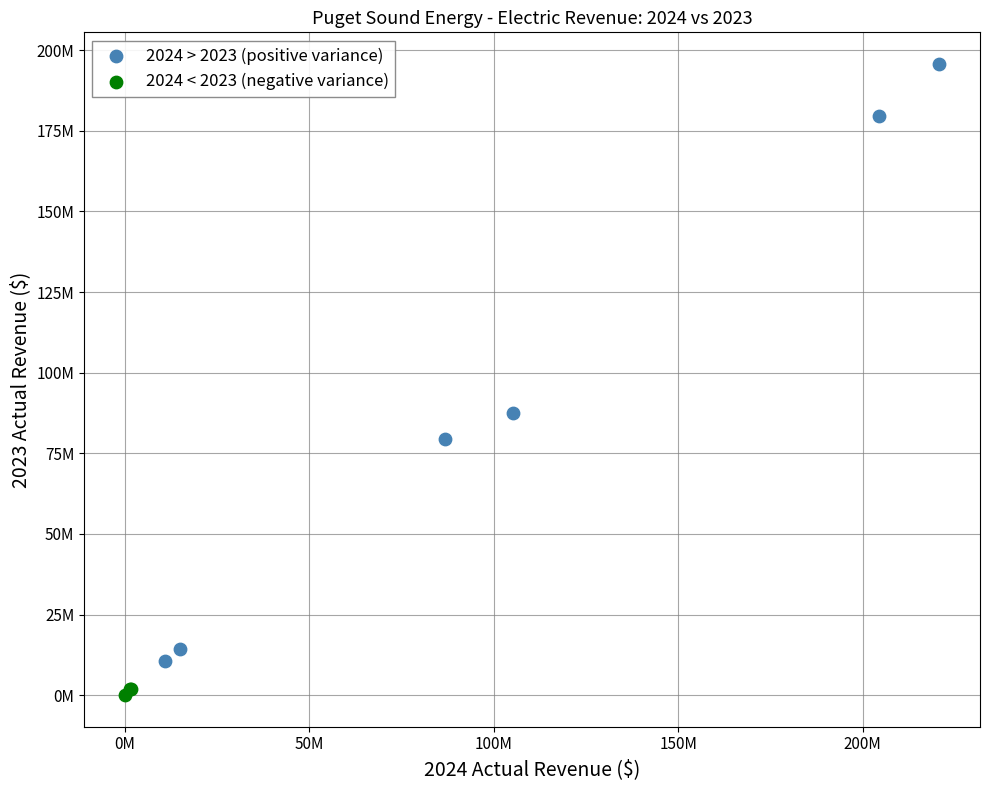

Which series contains the lowest Y value?

2024 < 2023 (negative variance)